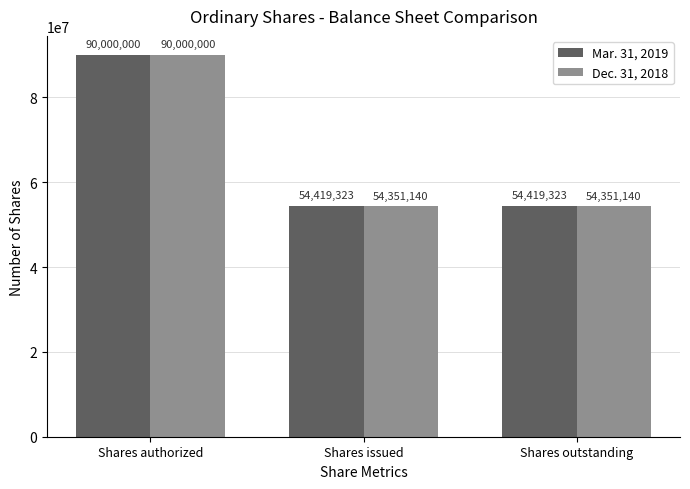

Which series has the largest range (max minus min)?

Dec. 31, 2018